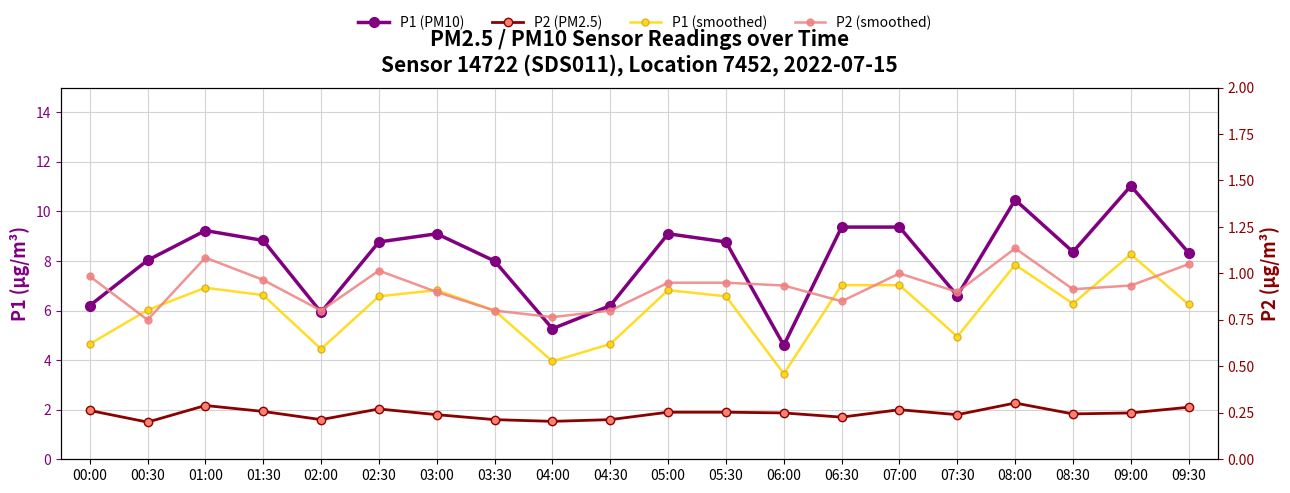

What is the total value across all series at 05:30?

12.5